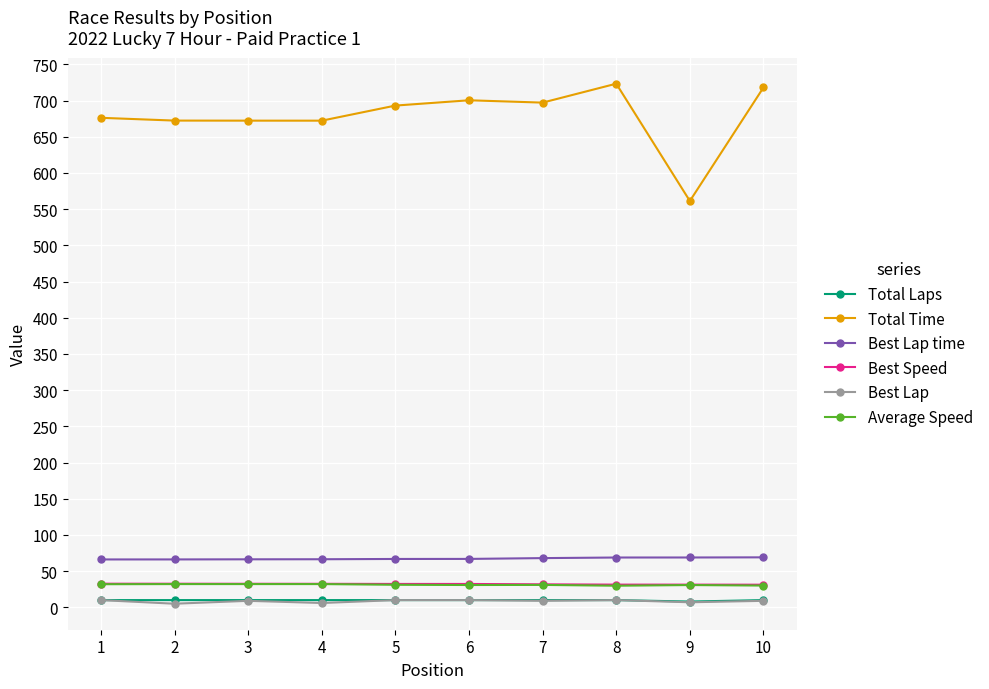

What is the maximum value shown in the chart?

723.3